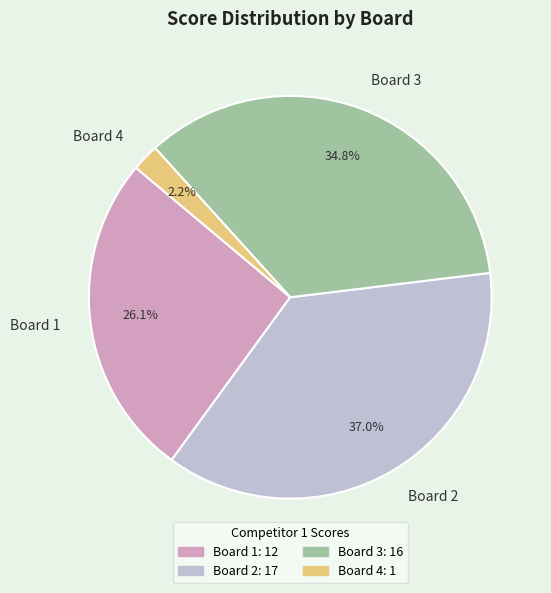

To the nearest percent, what percentage of the pie is Board 4?

2%